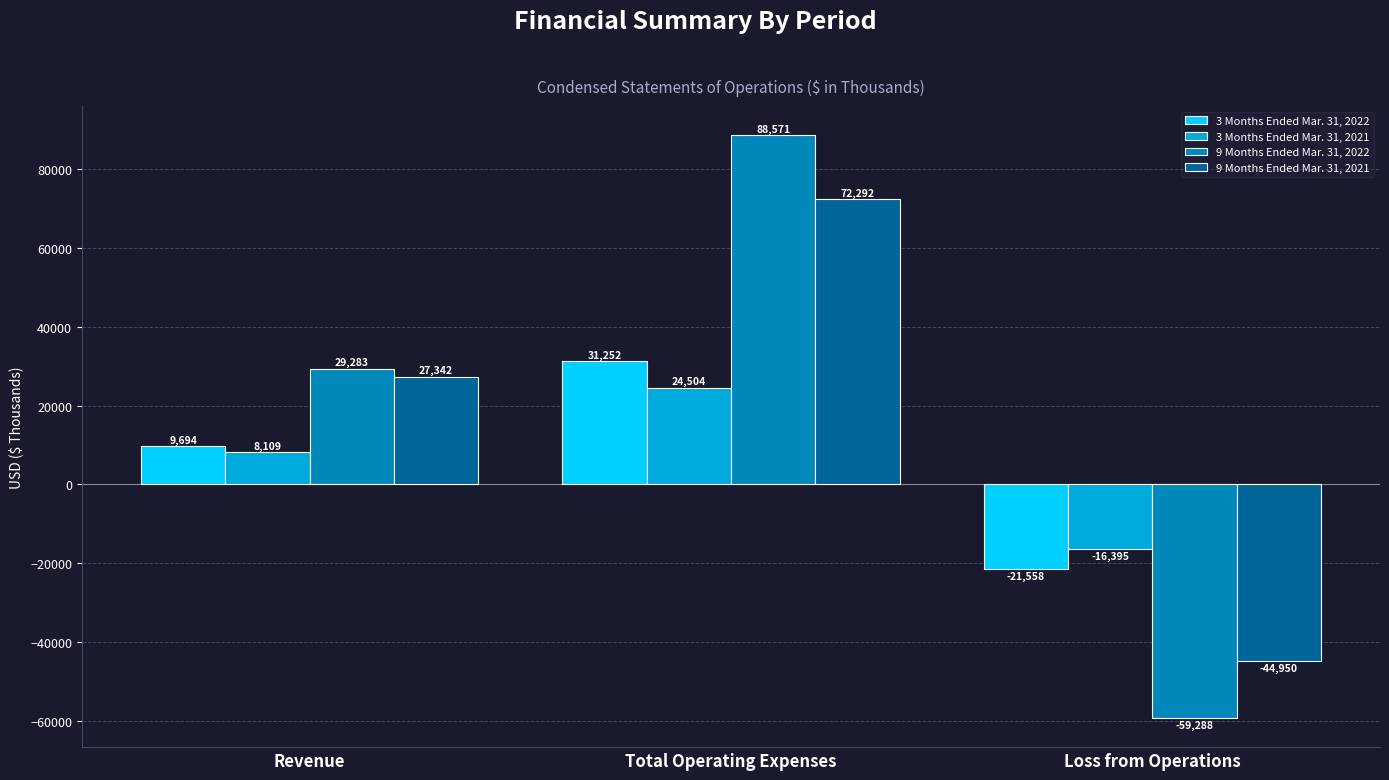

What value does the 3 Months Ended Mar. 31, 2022 series have at Revenue?

9694